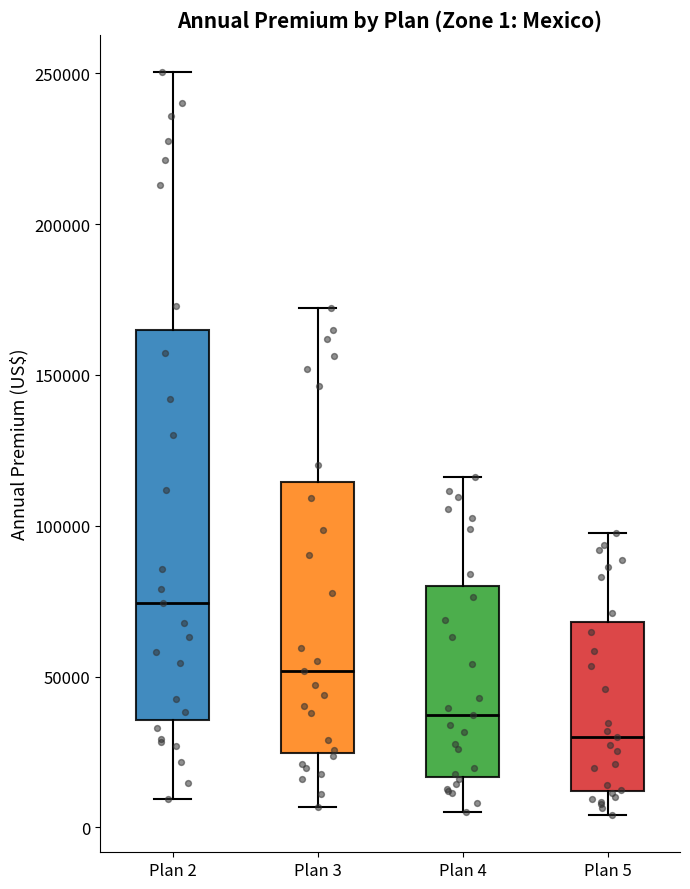

Comparing the boxes themselves (not the whiskers), which one is the tallest?

Plan 2